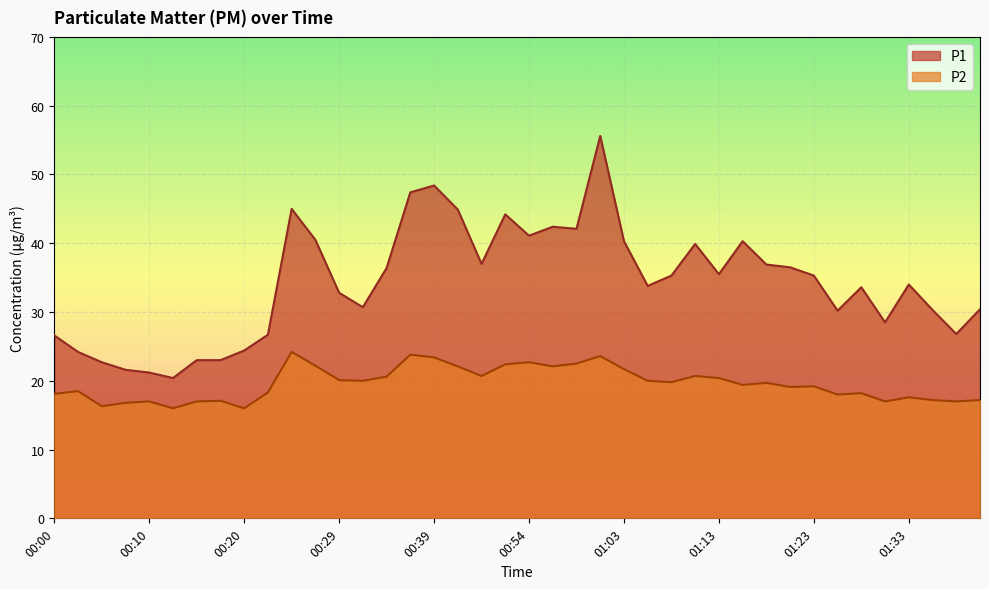

Is it true that P2 equals 19.1 at 01:21?

True